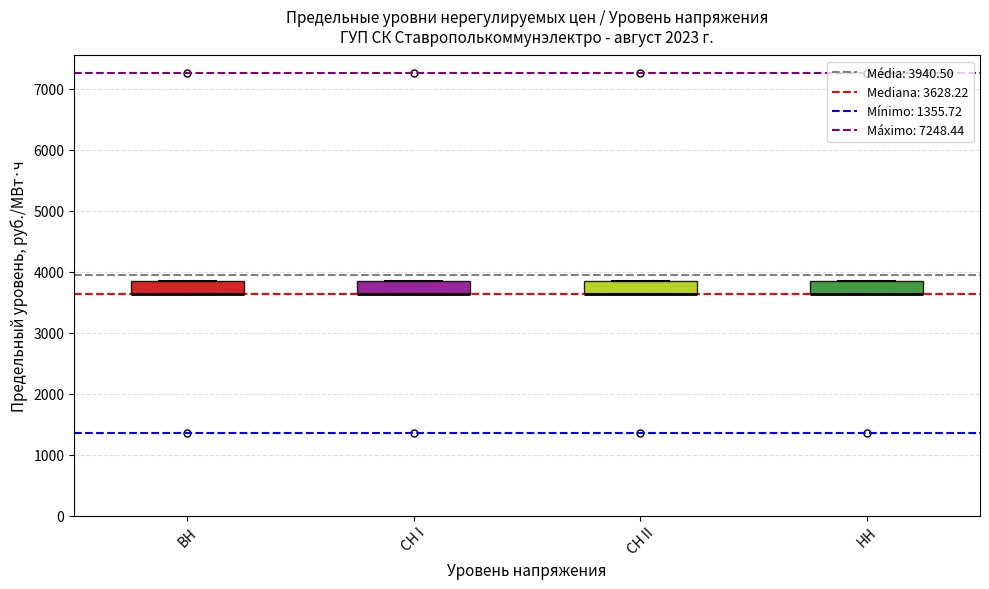

Reading left to right, transcribe this box plot: for each box, give where its median line is, the range the box spans, and where its two whiskers end, as read against the y-axis. The values are not printed on the chart, so give them approximately, as read against the axis.

BH: median 3600 (drawn on the box's lower edge), box 3600 to 3800, whiskers 3600 to 3800
CH I: median 3600 (drawn on the box's lower edge), box 3600 to 3800, whiskers 3600 to 3800
CH II: median 3600 (drawn on the box's lower edge), box 3600 to 3800, whiskers 3600 to 3800
HH: median 3600 (drawn on the box's lower edge), box 3600 to 3800, whiskers 3600 to 3800